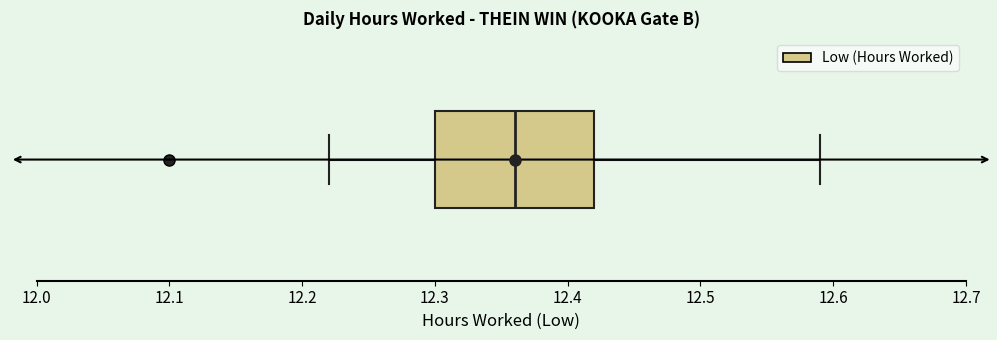

Transcribe this box plot: give where the median line is, the range the box spans, and where the two whiskers end, as read against the x-axis. The values are not printed on the chart, so give them approximately, as read against the axis.

median 12.36, box 12.30 to 12.42, whiskers 12.22 to 12.59